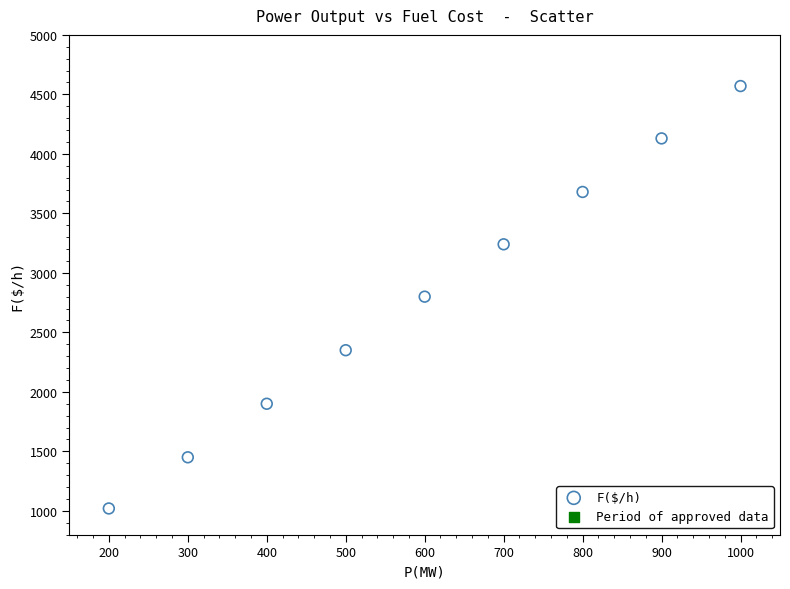

What is the average Y value?

2793